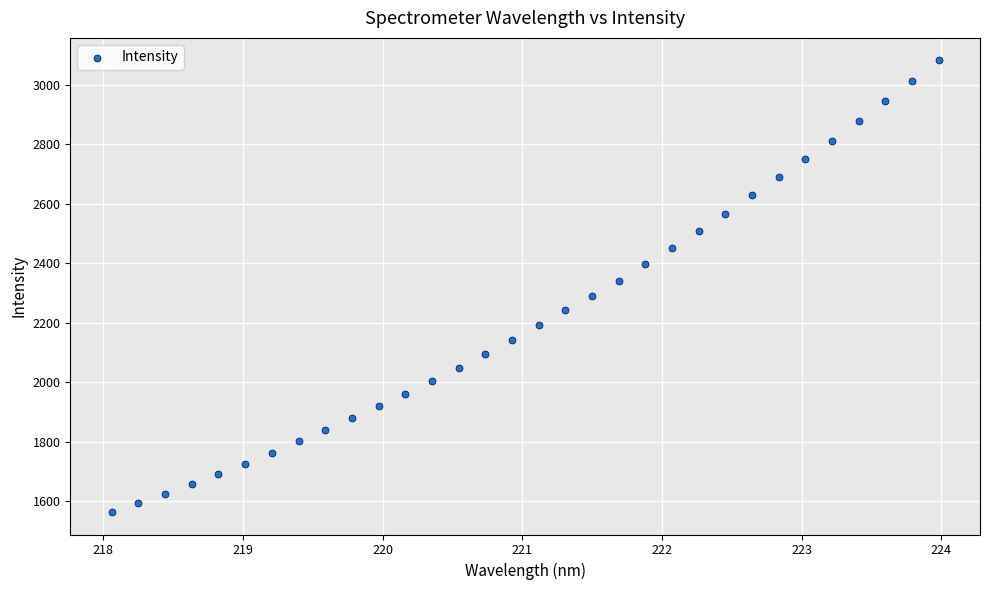

What is the range of Y values (max minus min)?

1517.4